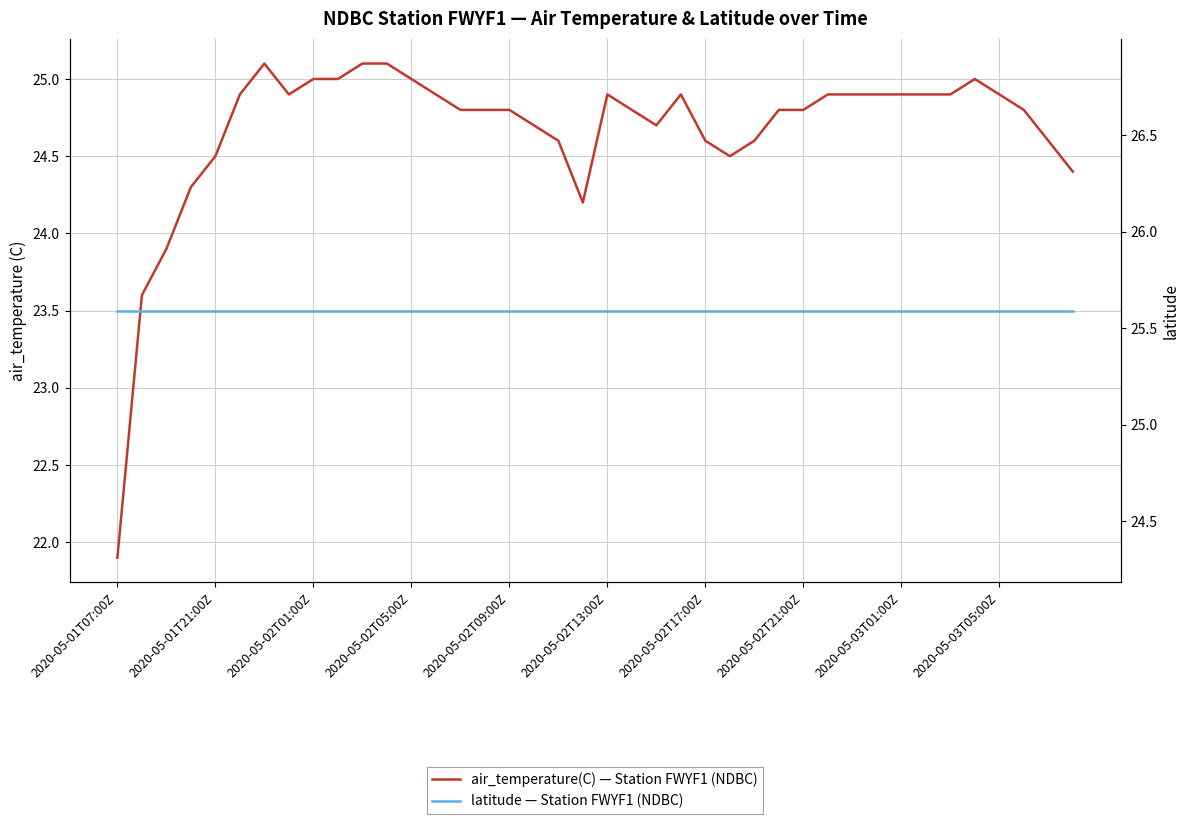

How many lines are shown in the chart?

2